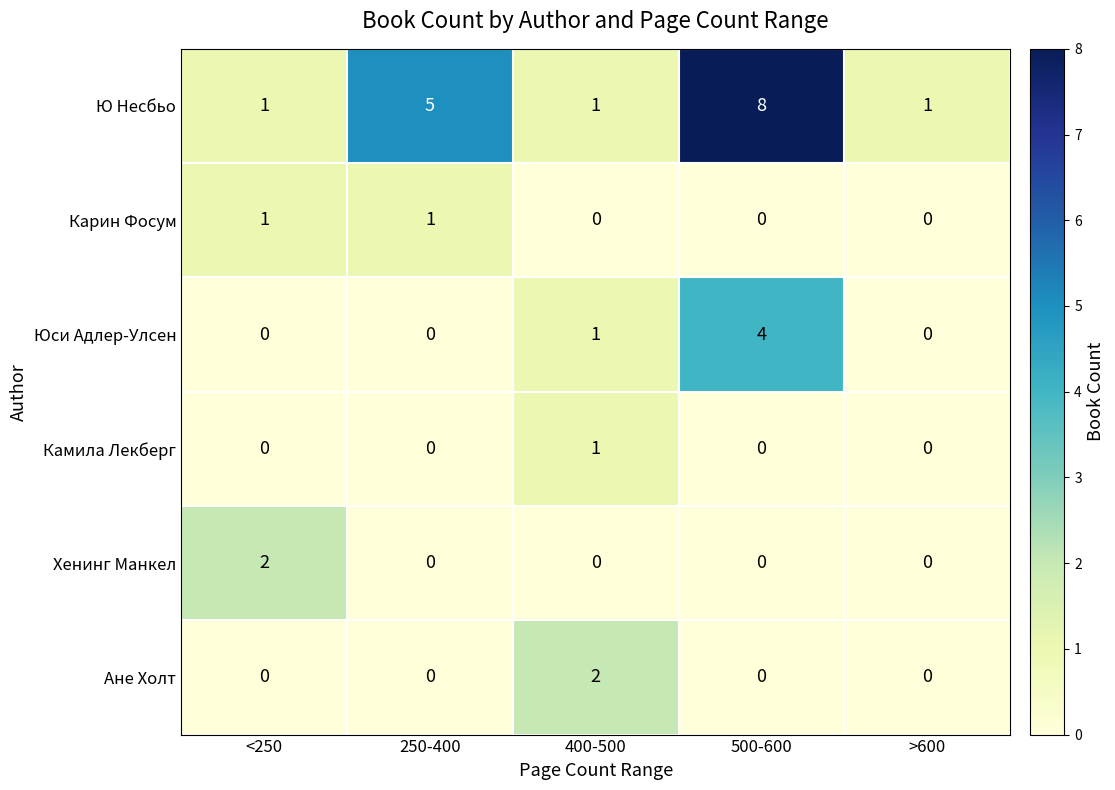

The value of Ане Холт at 500-600 is -1. True or false?

False